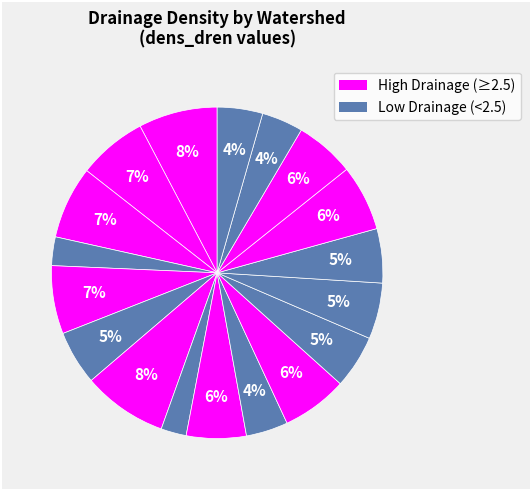

How many slices are in this pie chart?

18